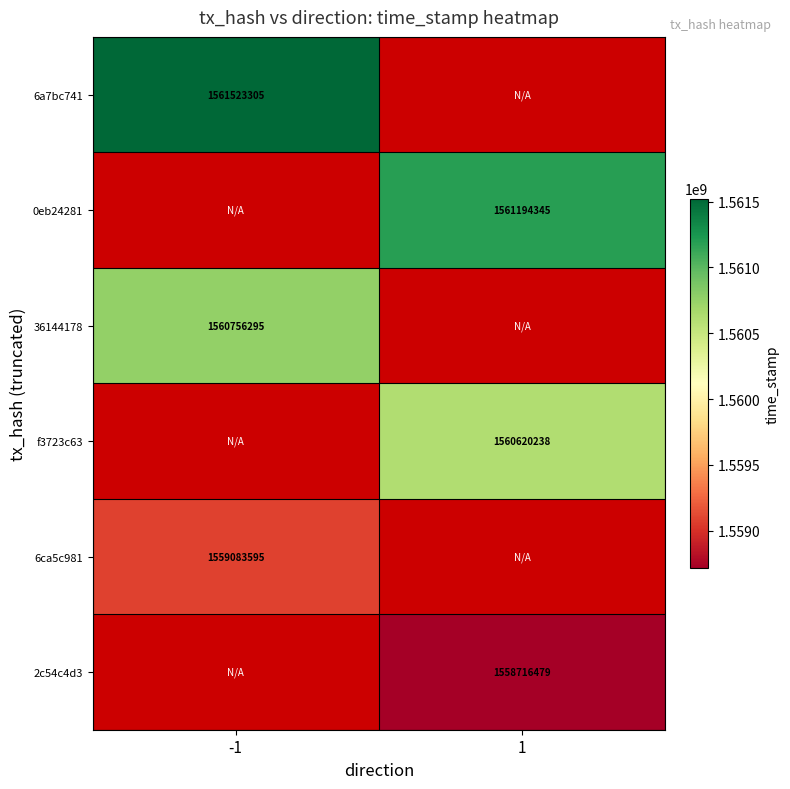

Is it true that 6a7bc741 equals 1561523305 at -1?

True